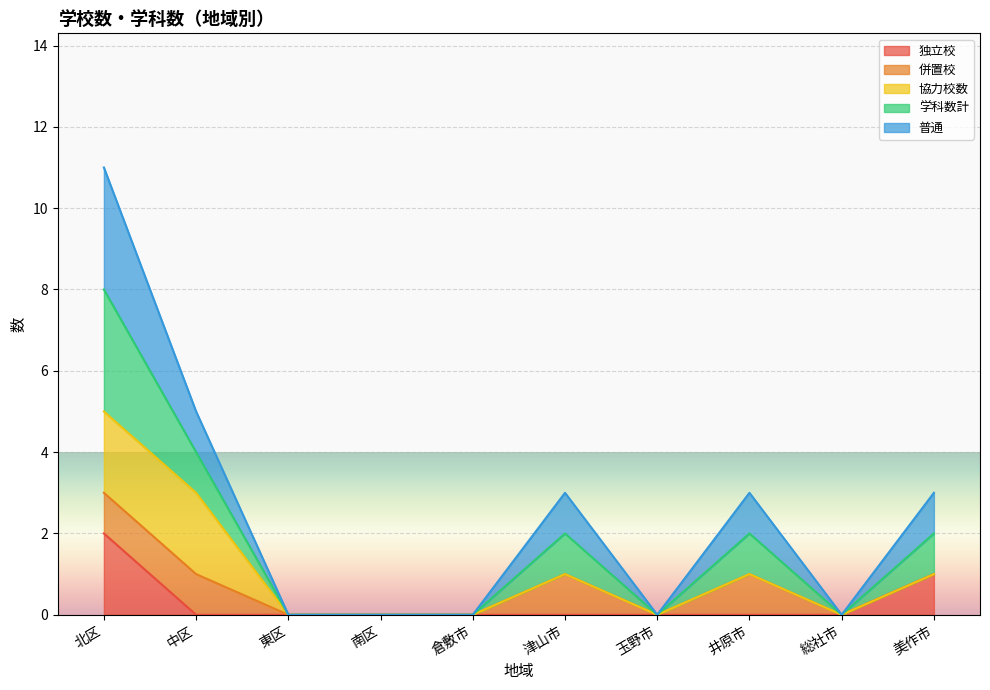

What is the label of the 4th point from the right?

玉野市